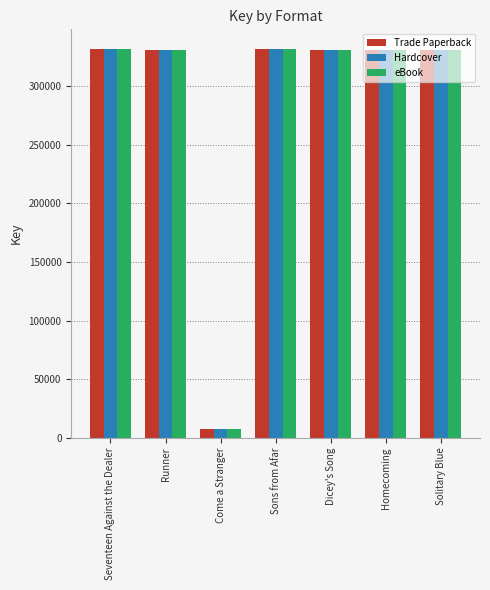

What is the label of the 4th bar from the right?

Sons from Afar